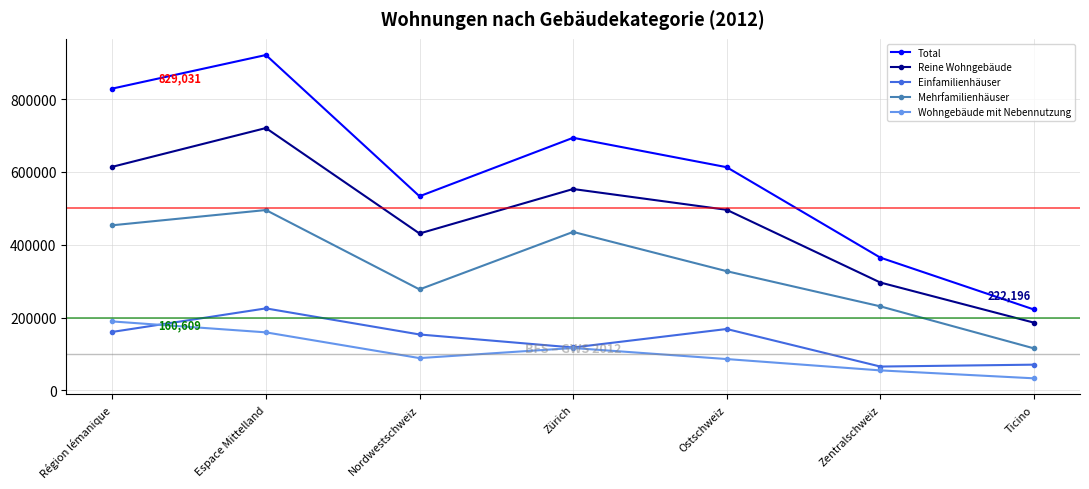

True or false: Reine Wohngebäude has more than 0 interior local peaks.

True